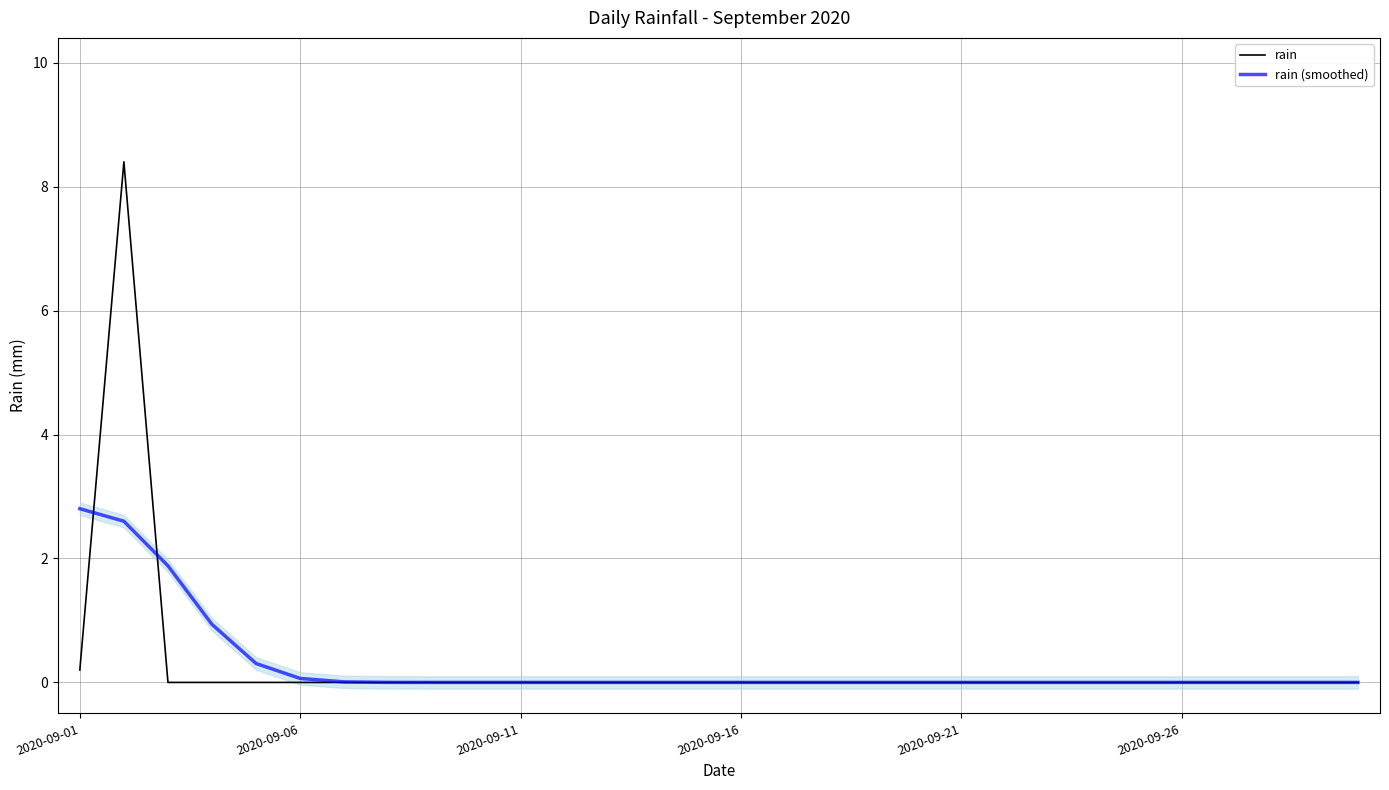

Does the chart have visible grid lines?

Yes